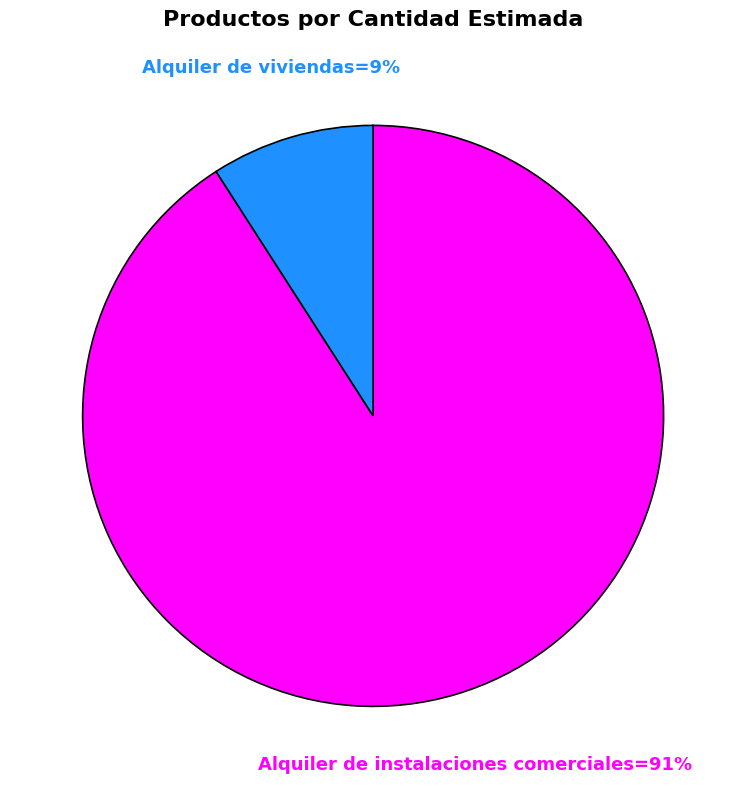

To the nearest percent, what is the difference between the largest and smallest slice percentages?

82%